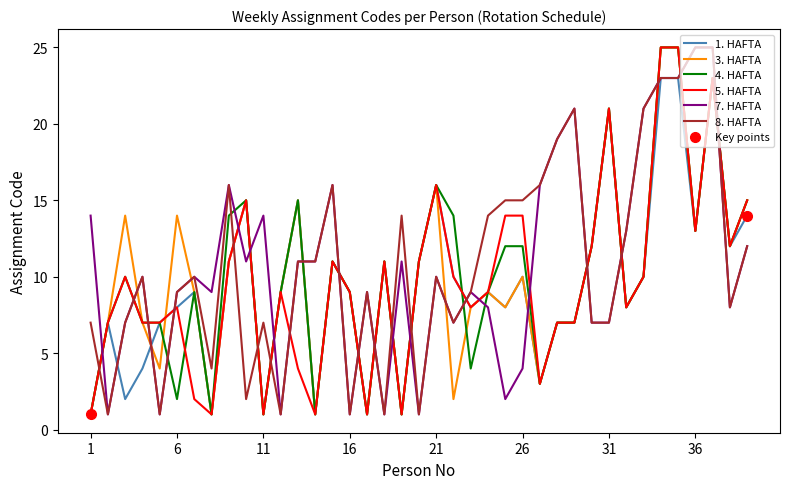

The value of 8. HAFTA at 30 is 10. True or false?

False